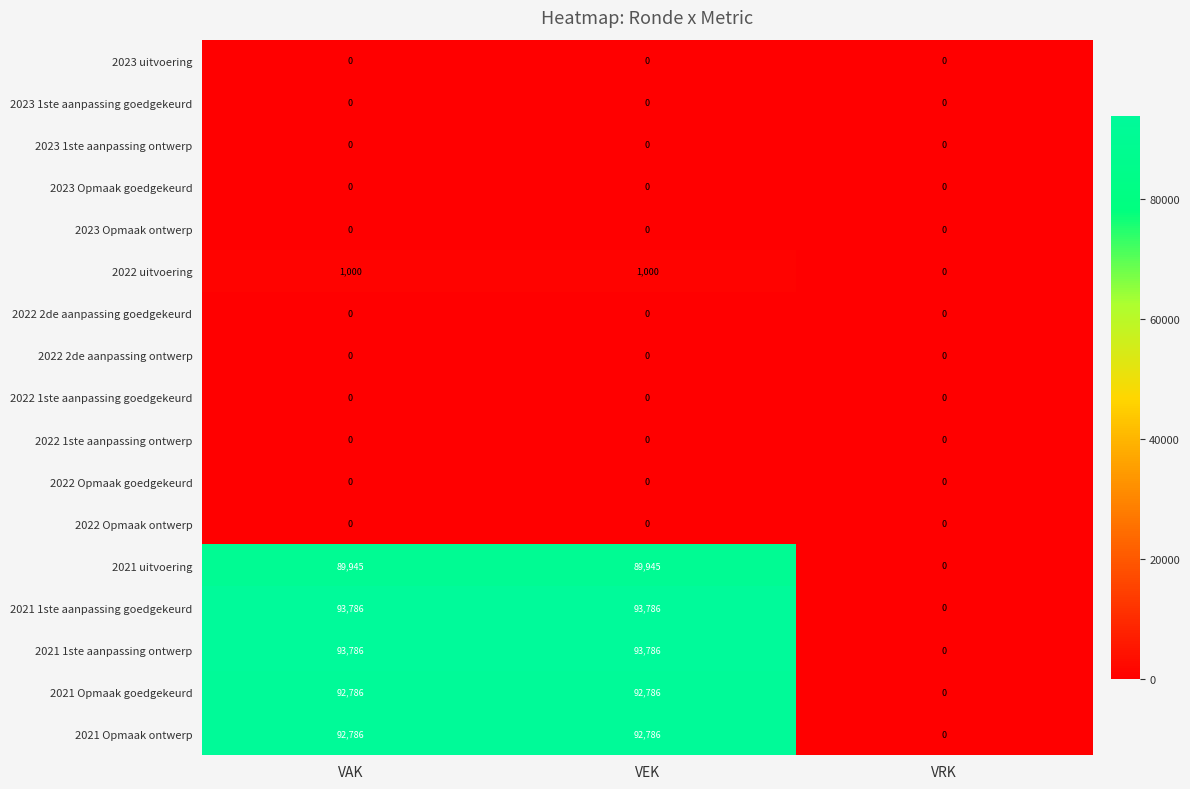

What is the maximum value shown in the chart?

93786